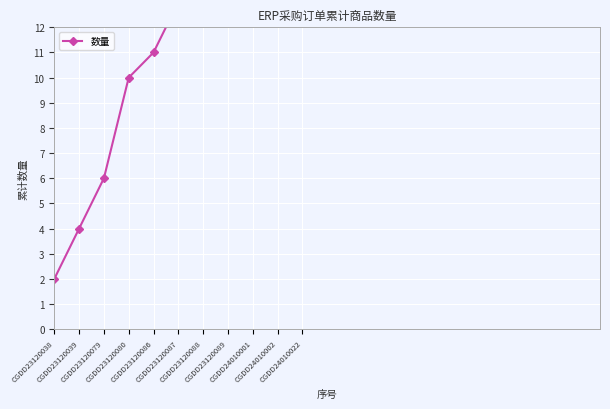

What is the average value?

13